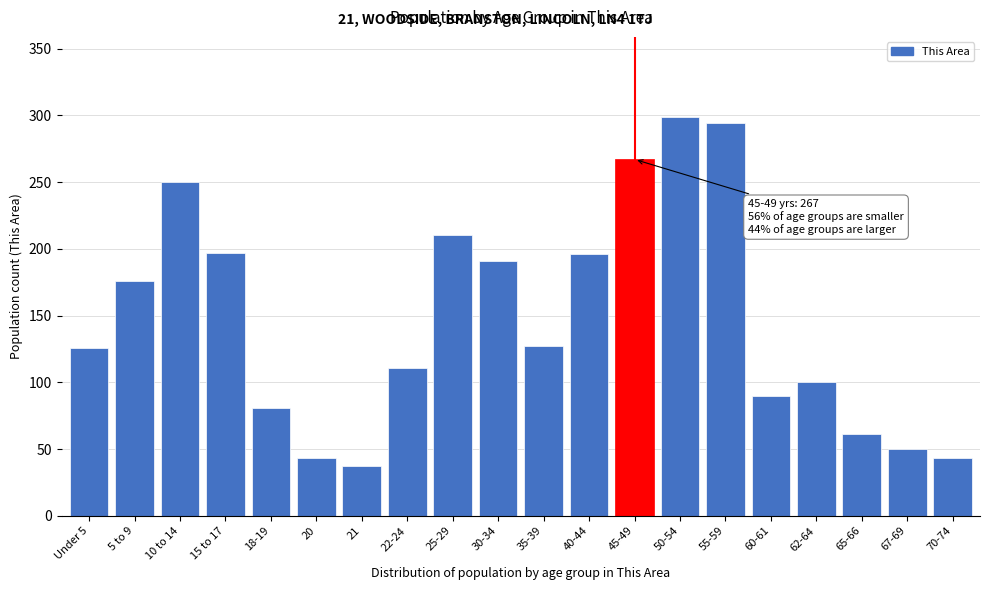

Where is the data nearest to the value 168?

5 to 9